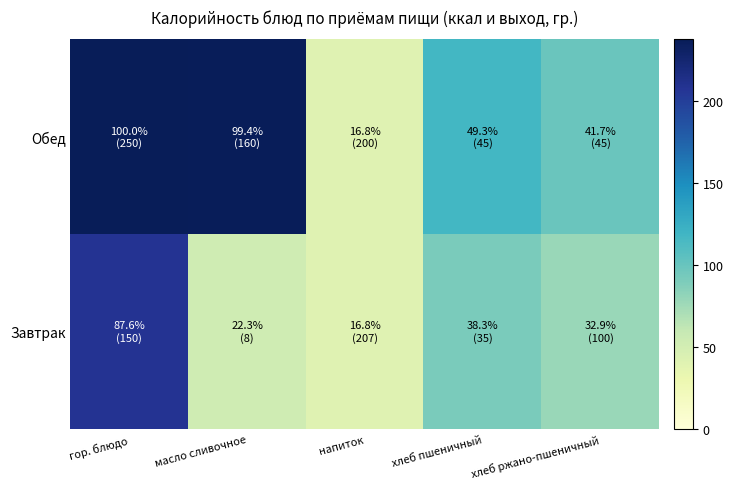

Reading left to right, transcribe all the data shown in this chart.

Завтрак: гор. блюдо=208.1	масло сливочное=52.9	напиток=39.9	хлеб пшеничный=91.0	хлеб ржано-пшеничный=78.0
Обед: гор. блюдо=237.4	масло сливочное=236.1	напиток=39.9	хлеб пшеничный=117.0	хлеб ржано-пшеничный=99.0